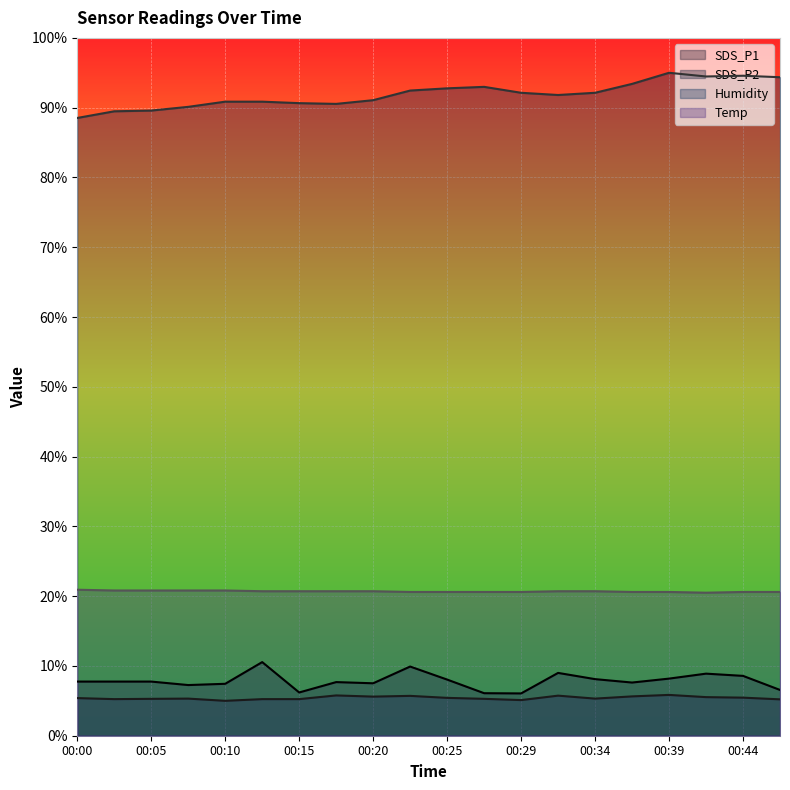

List the labels in order of SDS_P1 value, largest first.

00:12, 00:22, 00:32, 00:42, 00:44, 00:39, 00:34, 00:25, 00:00, 00:02, 00:05, 00:17, 00:37, 00:20, 00:10, 00:07, 00:47, 00:15, 00:27, 00:29